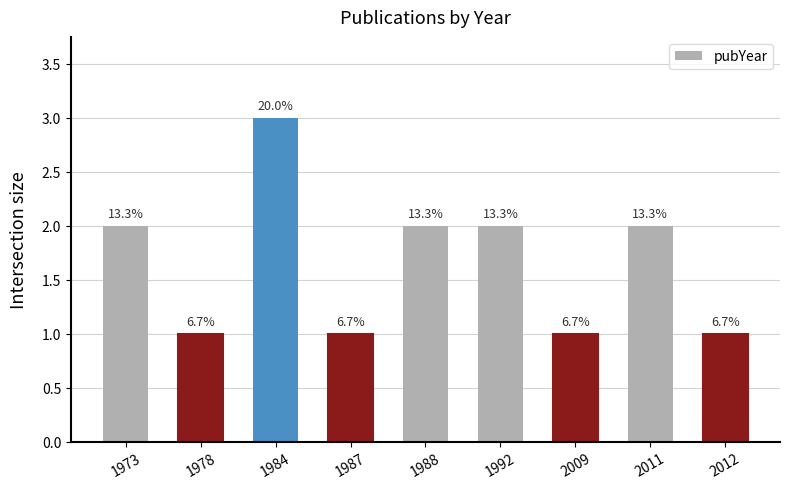

Are the bars horizontal?

No